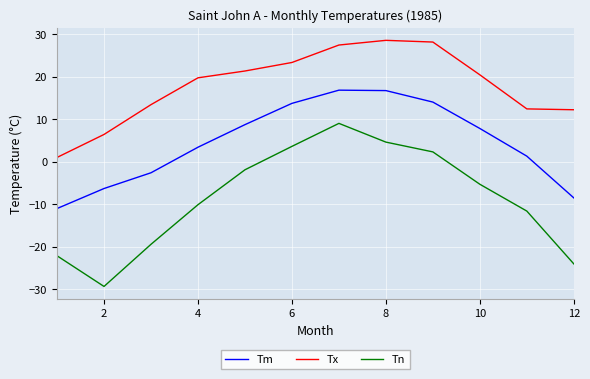

What is the highest value of the Tm series?

16.8